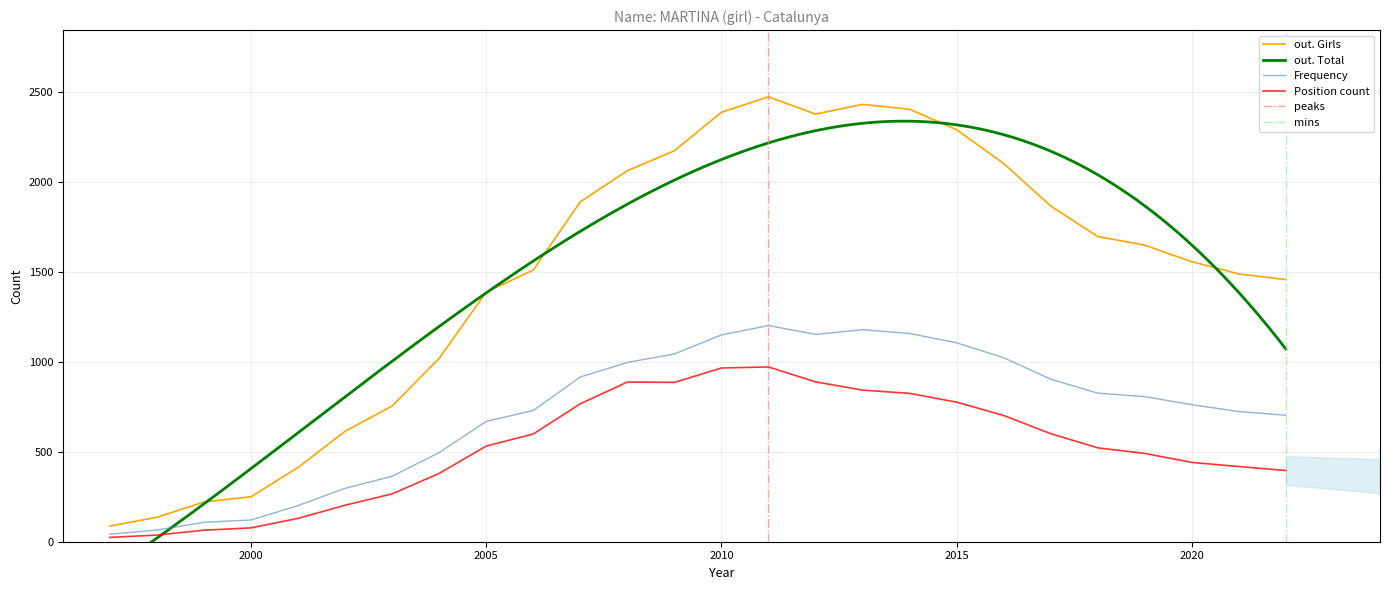

What is the difference between the maximum and minimum values in the out. Girls series?

2387